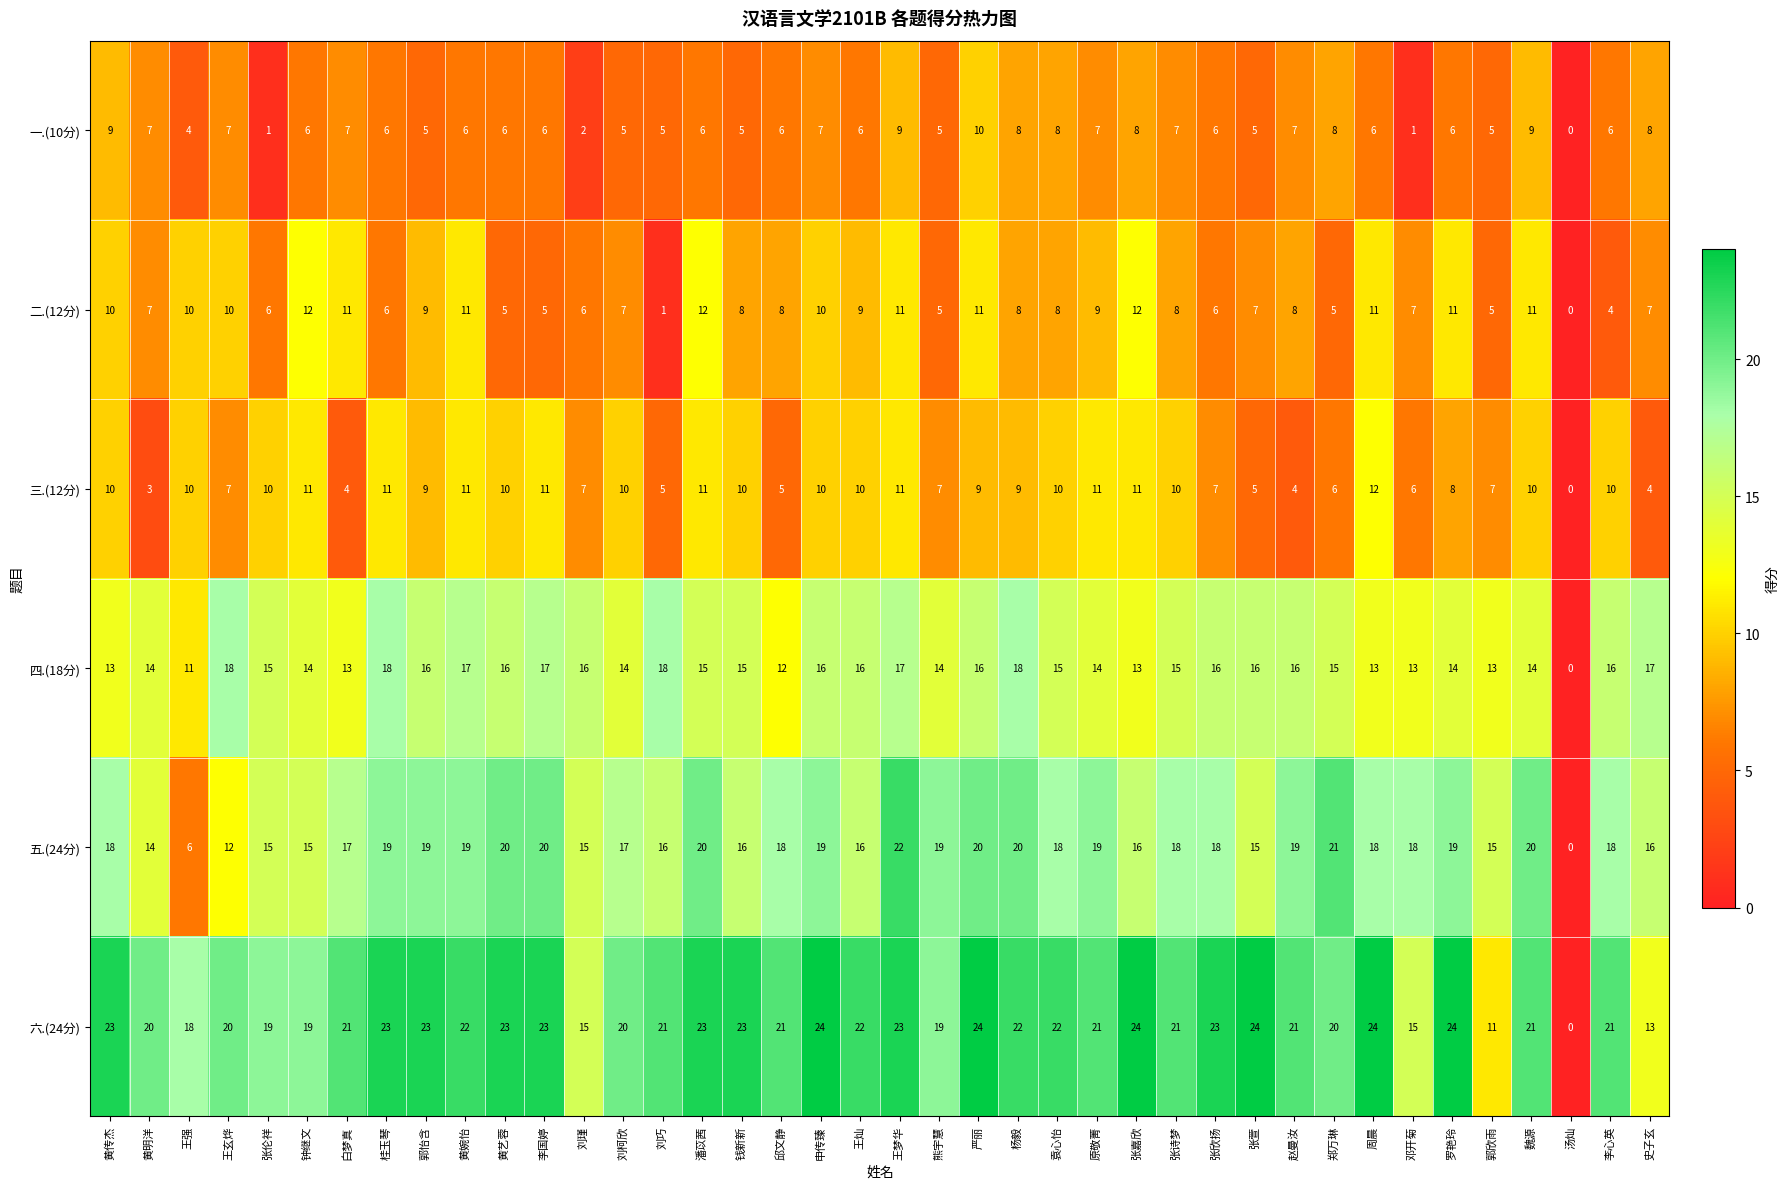

At which label is 四.(18分) closest to 9?

王强